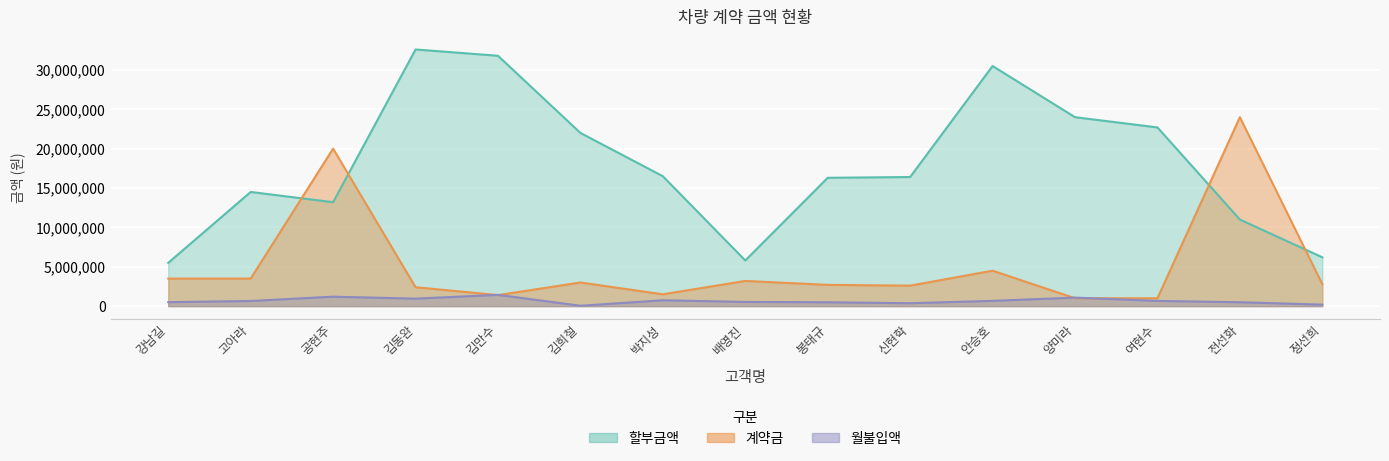

Is the value of 할부금액 at 강남길 greater than the value of 계약금 at 신현학?

Yes